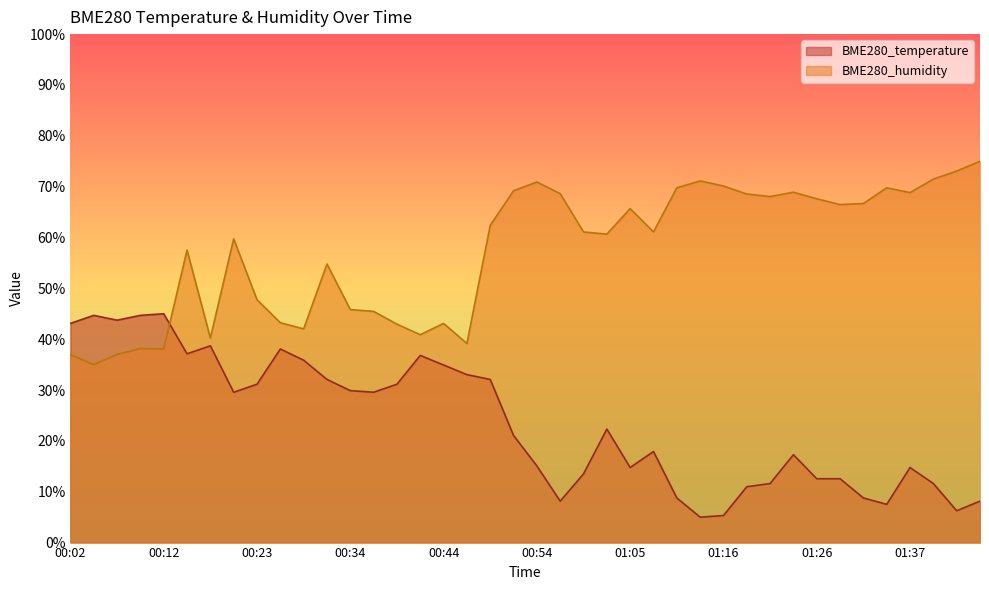

Between 00:04 and 00:12, which series saw the biggest shift?

BME280_humidity